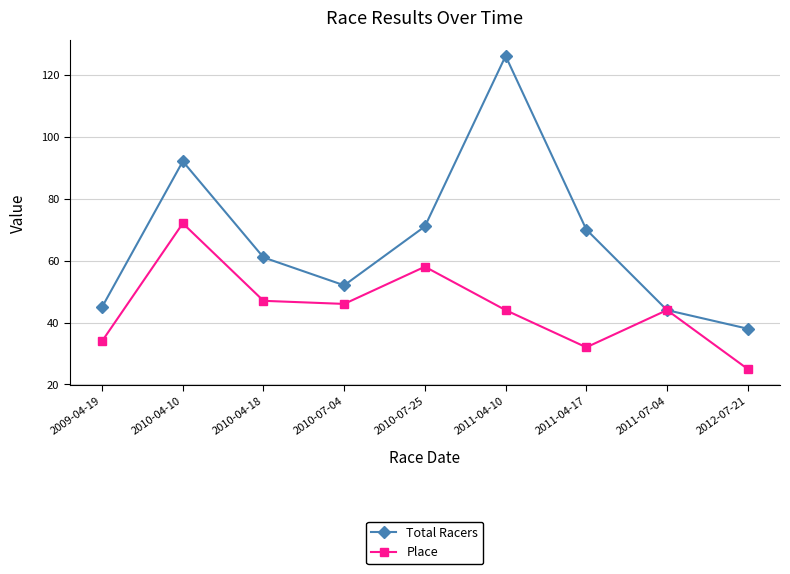

How many data points in Total Racers are less than 61?

4